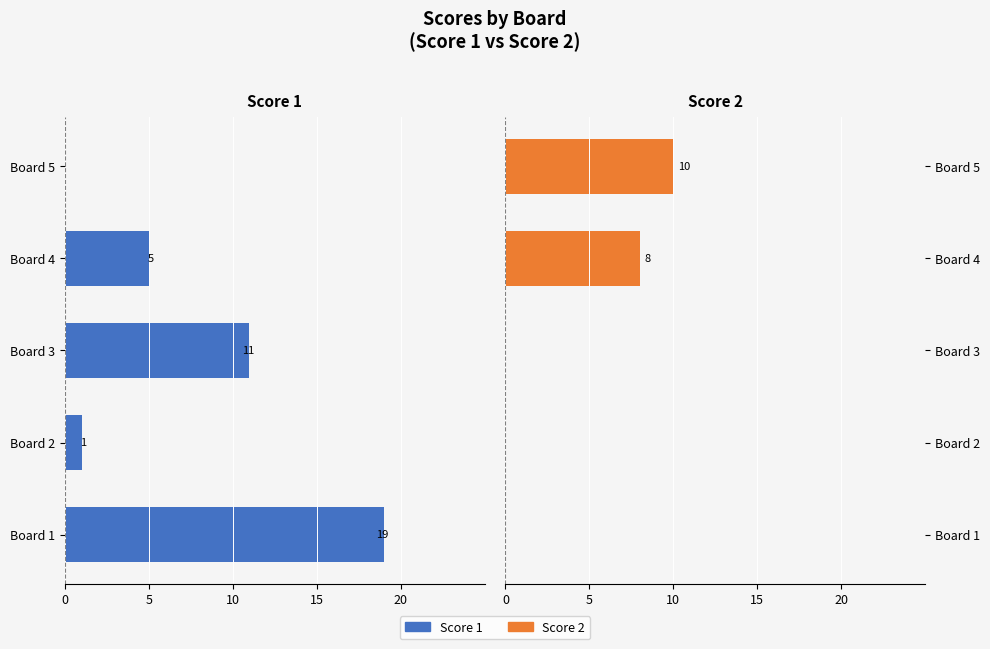

Which has a higher value, Board 2 or Board 1?

Board 2